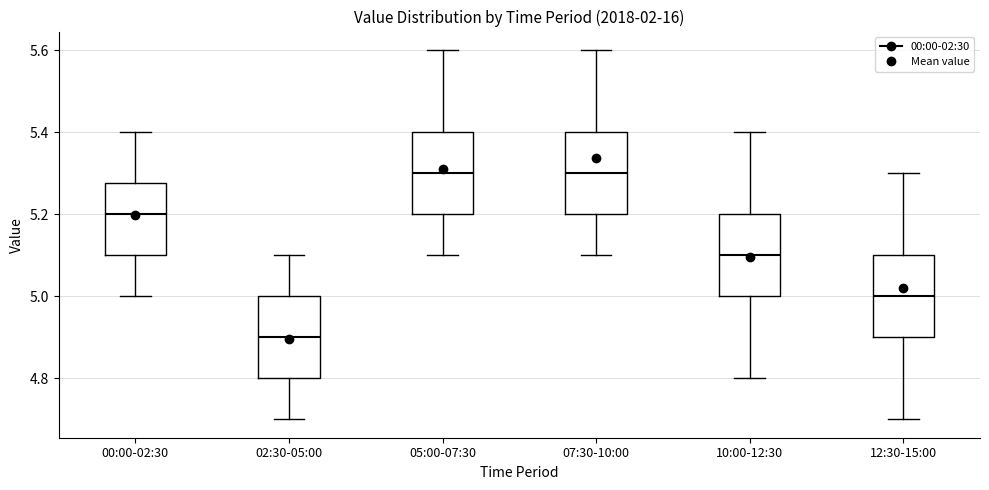

Where does the lower whisker of the box for 07:30-10:00 end on the y-axis? The values are not printed on the chart, so give them approximately, as read against the axis.

5.10